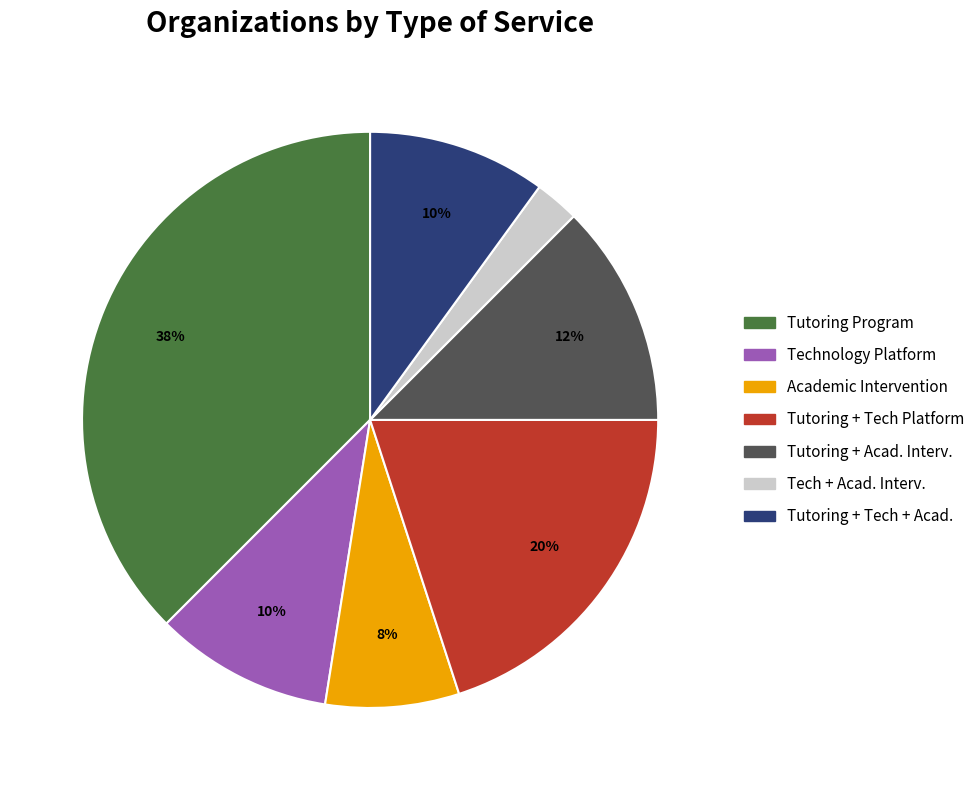

Count the number of slices in the pie.

7